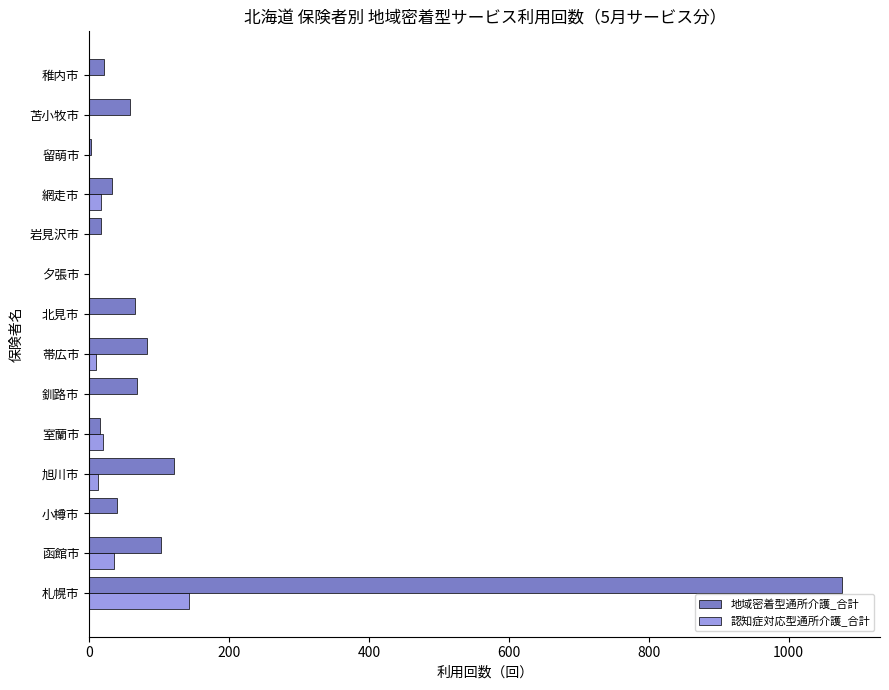

True or false: 地域密着型通所介護_合計 has a value of 0 at 夕張市.

True